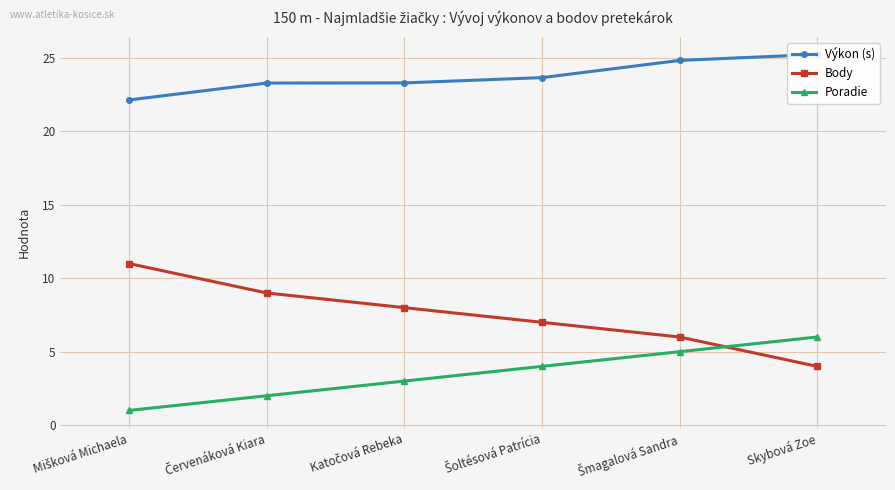

True or false: Body and Výkon (s) intersect in this chart.

False